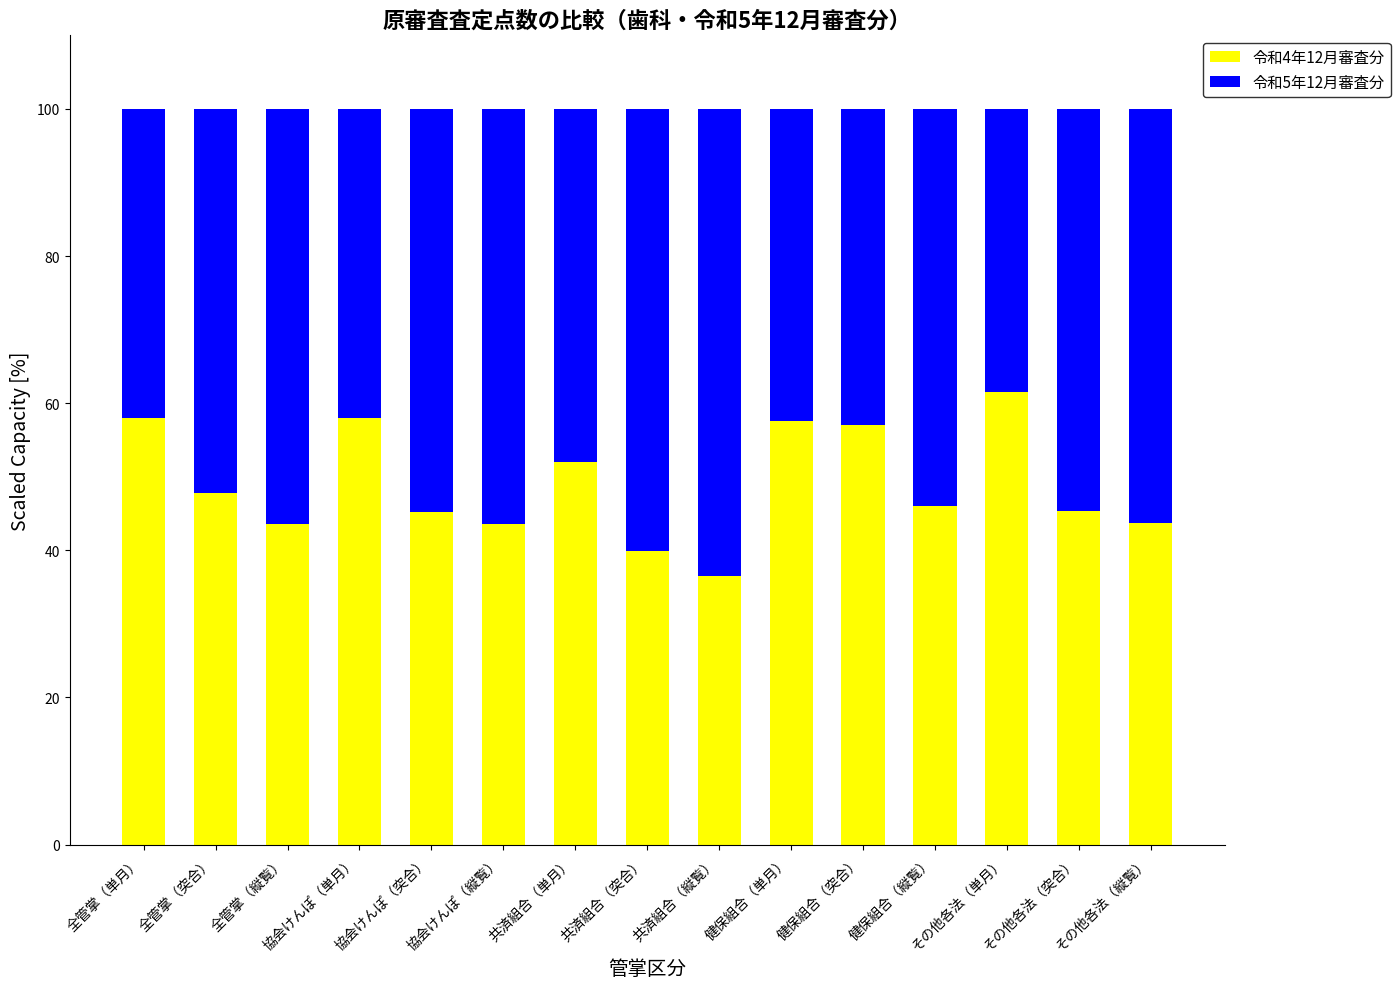

How many bars are there in total?

15